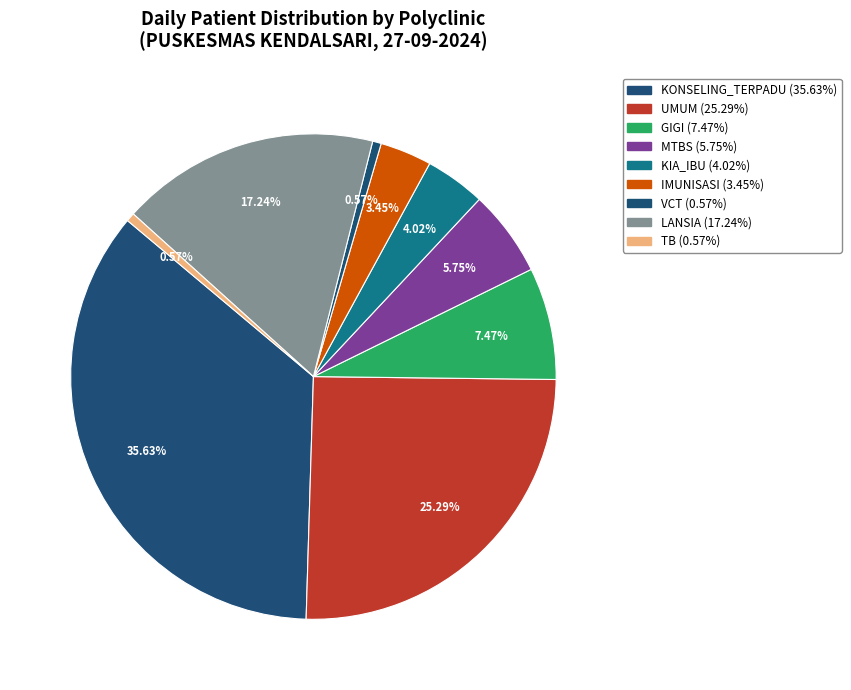

How many slices are in this pie chart?

9